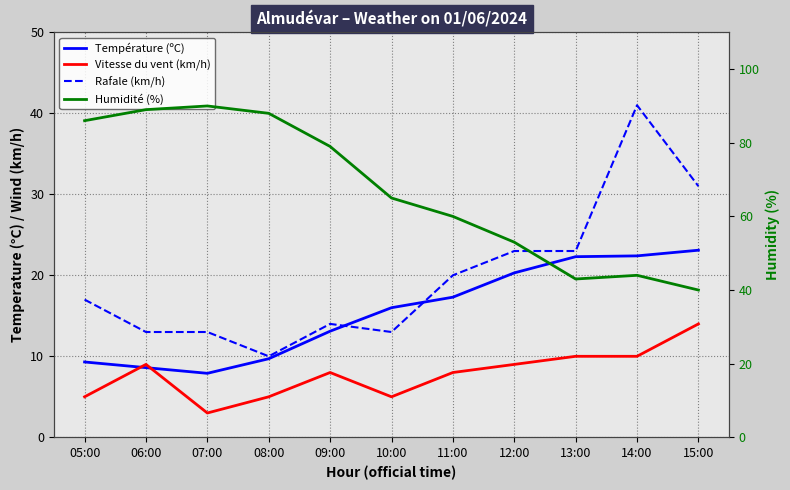

Reading right to left, list all the values displayed in this chart.

Température (ºC): 15:00=23.1	14:00=22.4	13:00=22.3	12:00=20.3	11:00=17.3	10:00=16.0	09:00=13.1	08:00=9.7	07:00=7.9	06:00=8.6	05:00=9.3
Vitesse du vent (km/h): 15:00=14.0	14:00=10.0	13:00=10.0	12:00=9.0	11:00=8.0	10:00=5.0	09:00=8.0	08:00=5.0	07:00=3.0	06:00=9.0	05:00=5.0
Rafale (km/h): 15:00=31.0	14:00=41.0	13:00=23.0	12:00=23.0	11:00=20.0	10:00=13.0	09:00=14.0	08:00=10.0	07:00=13.0	06:00=13.0	05:00=17.0
Humidité (%): 15:00=40.0	14:00=44.0	13:00=43.0	12:00=53.0	11:00=60.0	10:00=65.0	09:00=79.0	08:00=88.0	07:00=90.0	06:00=89.0	05:00=86.0